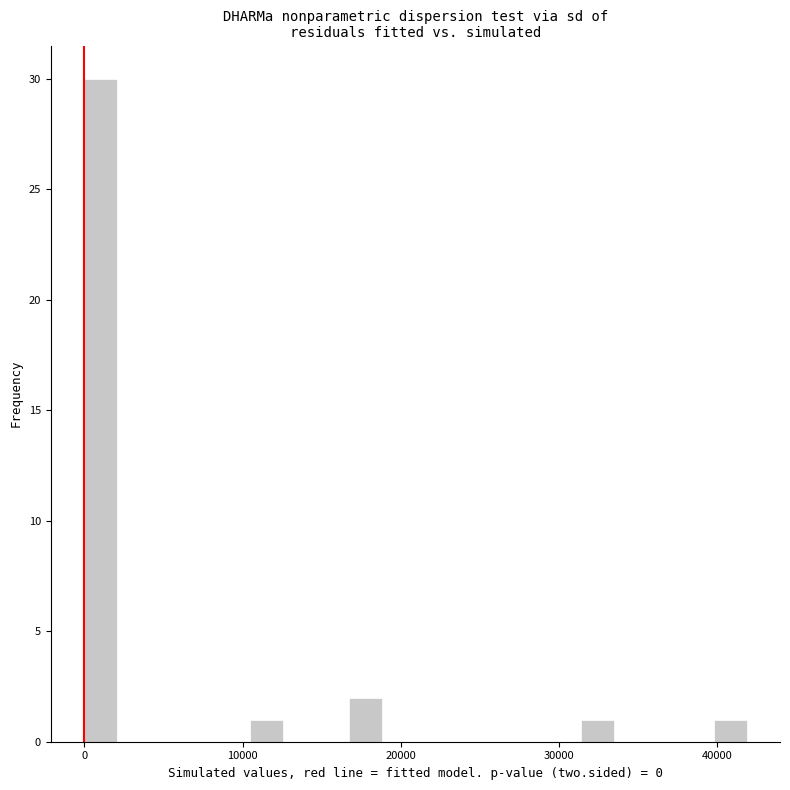

Around what value on the x-axis is the tallest bar? Give the approximate position of its centre, as read against the axis.

1000